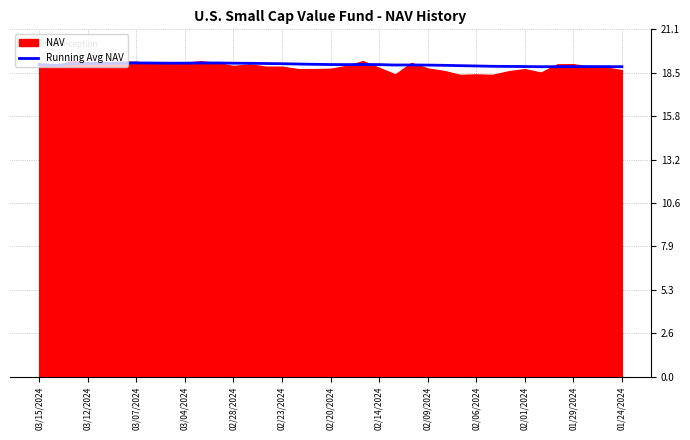

What is the average value?

19.0